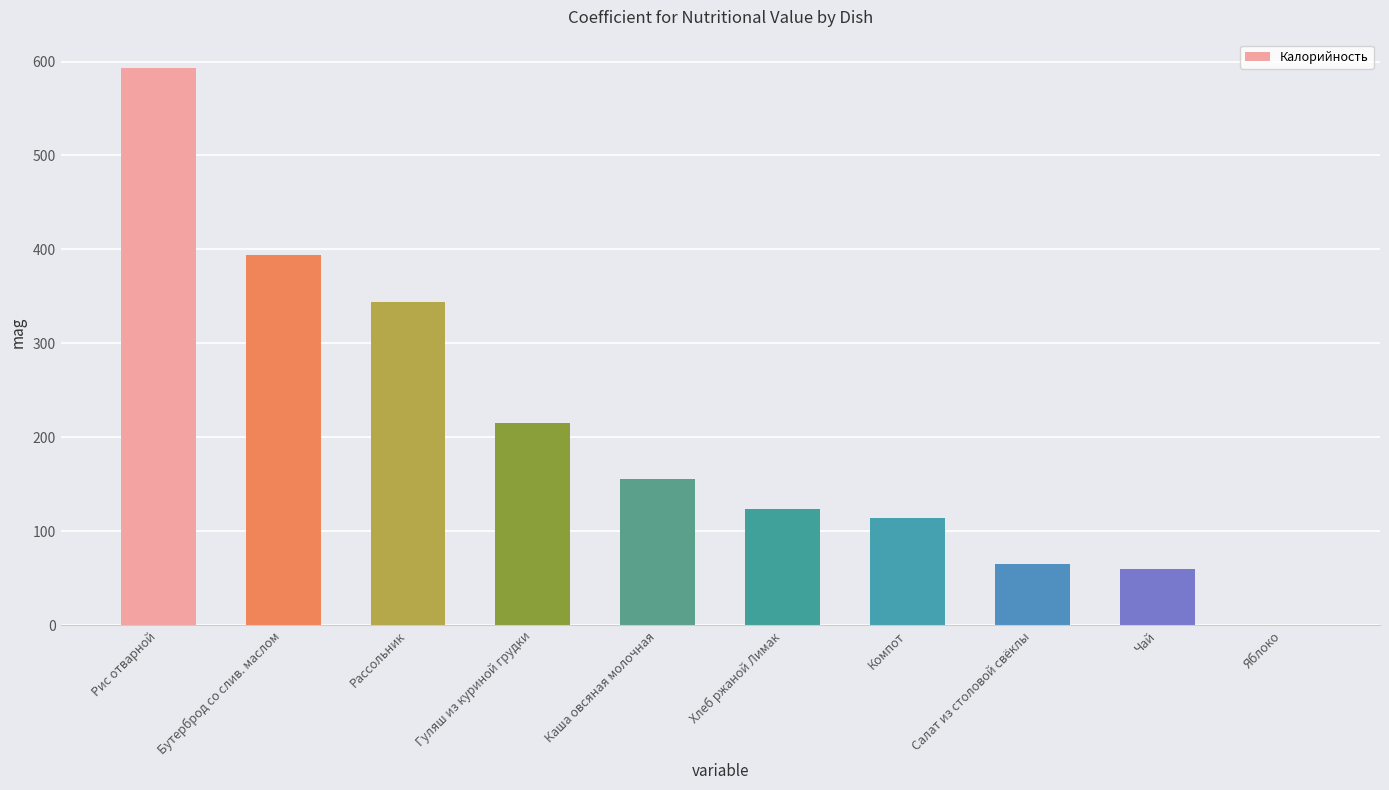

What is the greatest value displayed?

593.6